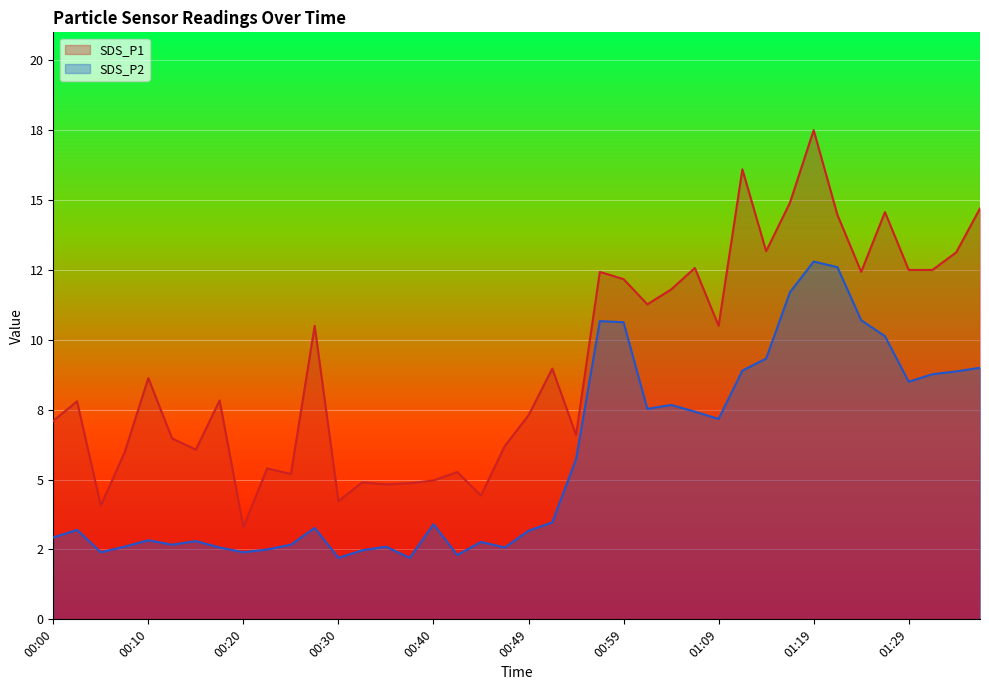

At which label does SDS_P1 reach its minimum?

00:20